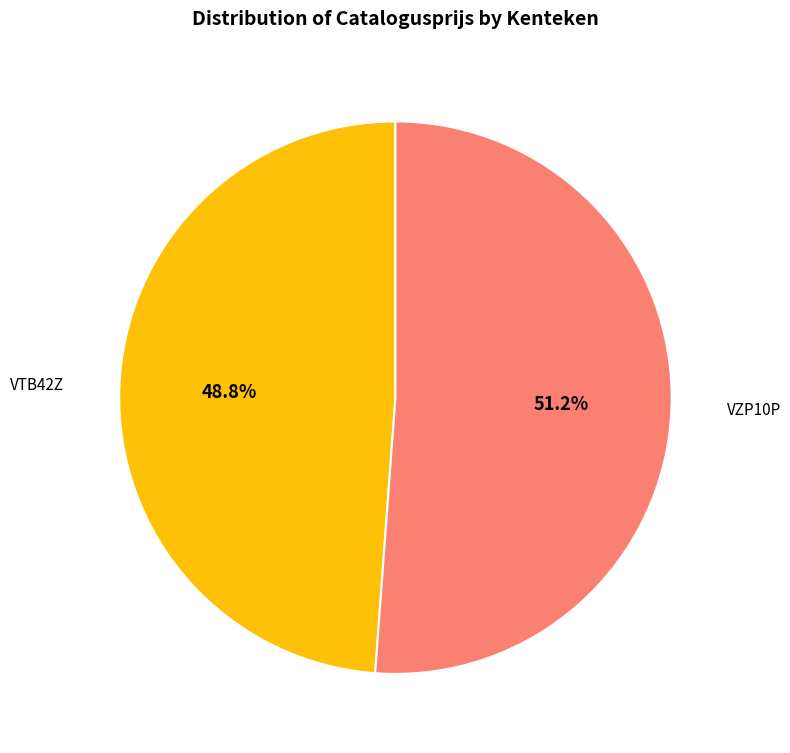

Is there any slice that represents more than half of the pie?

Yes